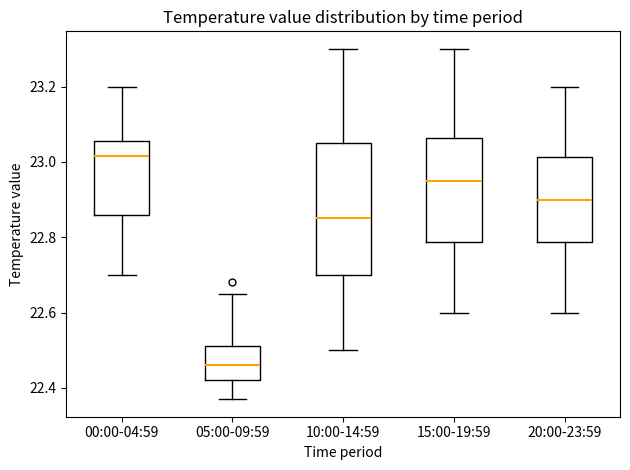

Reading left to right, read every box against the y-axis: the position of its median line, the range the box covers, and the ends of its whiskers. The values are not printed on the chart, so give them approximately, as read against the axis.

00:00-04:59: median 23.02, box 22.86 to 23.06, whiskers 22.70 to 23.20
05:00-09:59: median 22.46, box 22.42 to 22.52, whiskers 22.38 to 22.66
10:00-14:59: median 22.86, box 22.70 to 23.06, whiskers 22.50 to 23.30
15:00-19:59: median 22.96, box 22.78 to 23.06, whiskers 22.60 to 23.30
20:00-23:59: median 22.90, box 22.78 to 23.02, whiskers 22.60 to 23.20